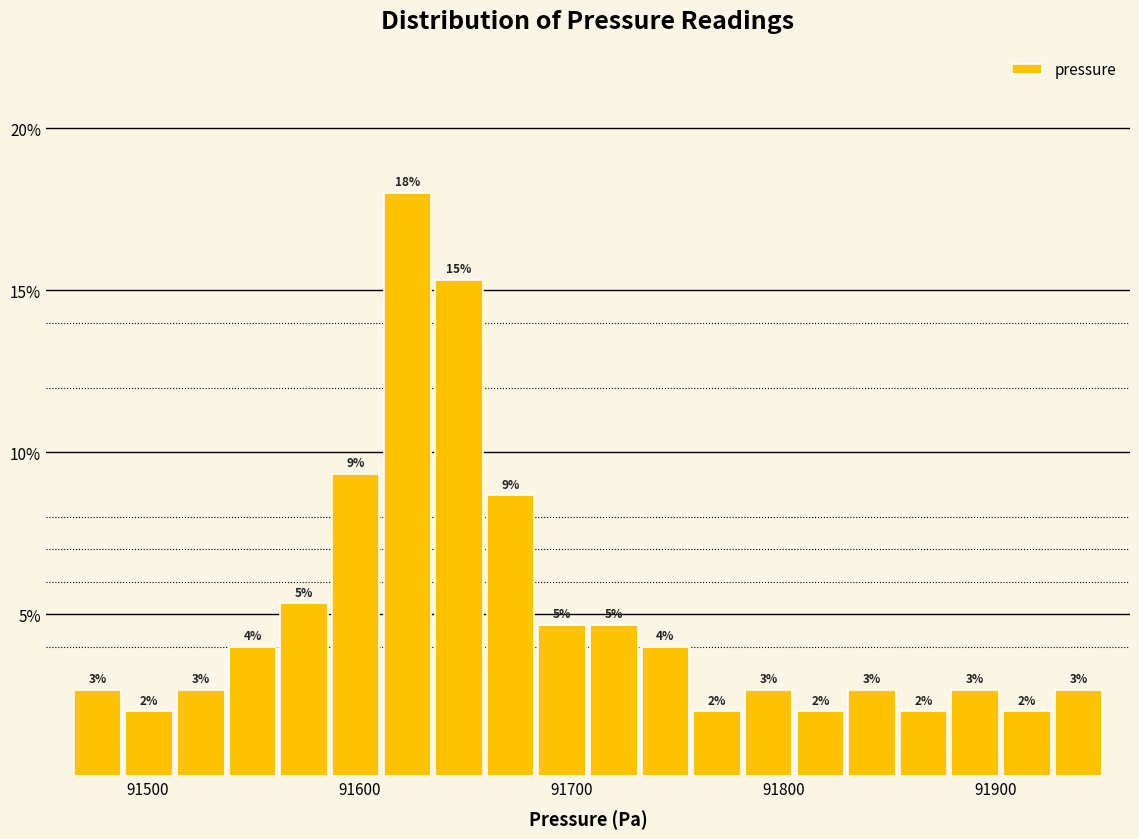

Around what value on the x-axis is the tallest bar? Give the approximate position of its centre, as read against the axis.

91620